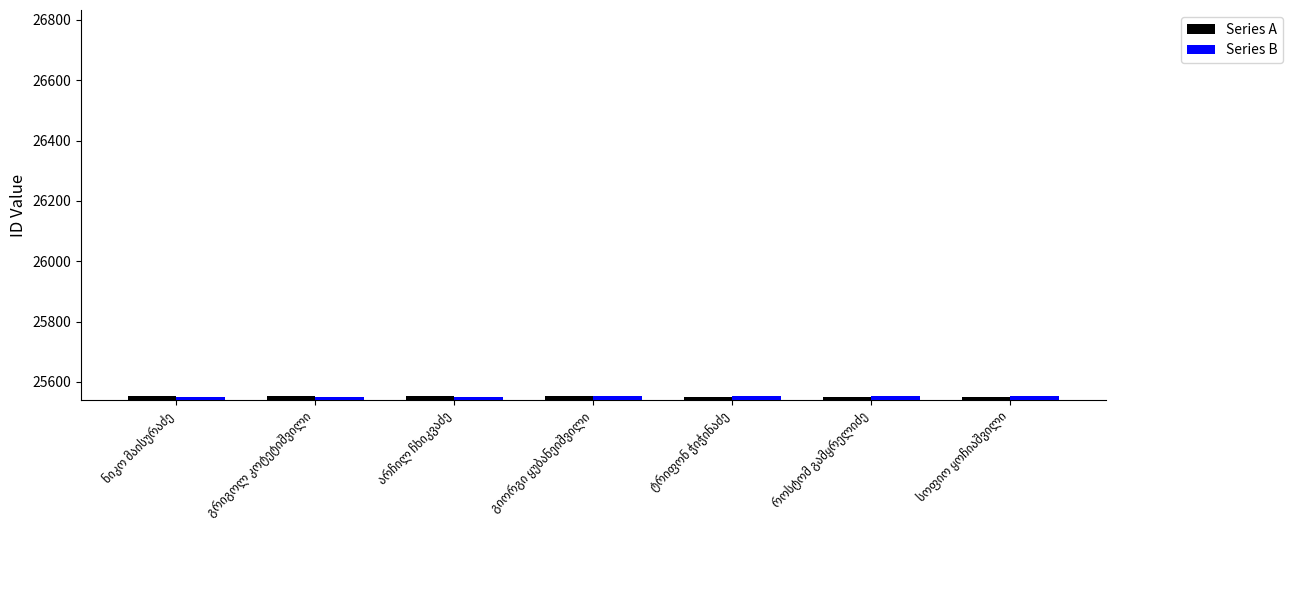

What are all the series names shown in the legend?

Series A, Series B